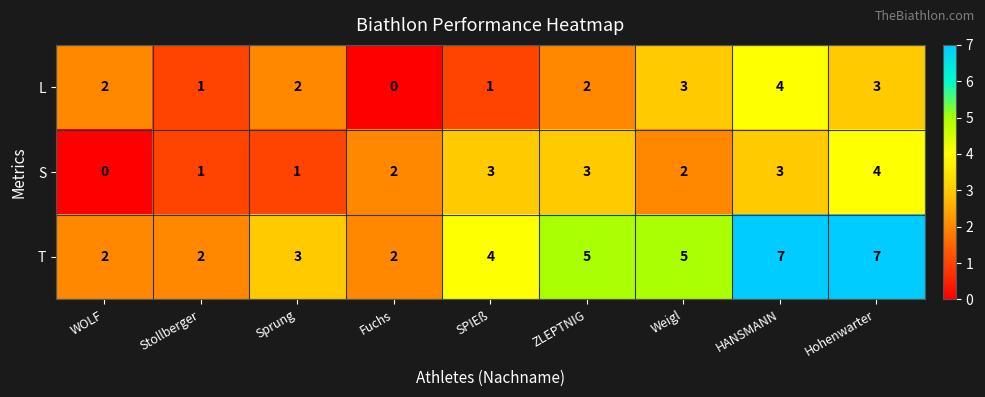

At which label does L reach its minimum?

Fuchs